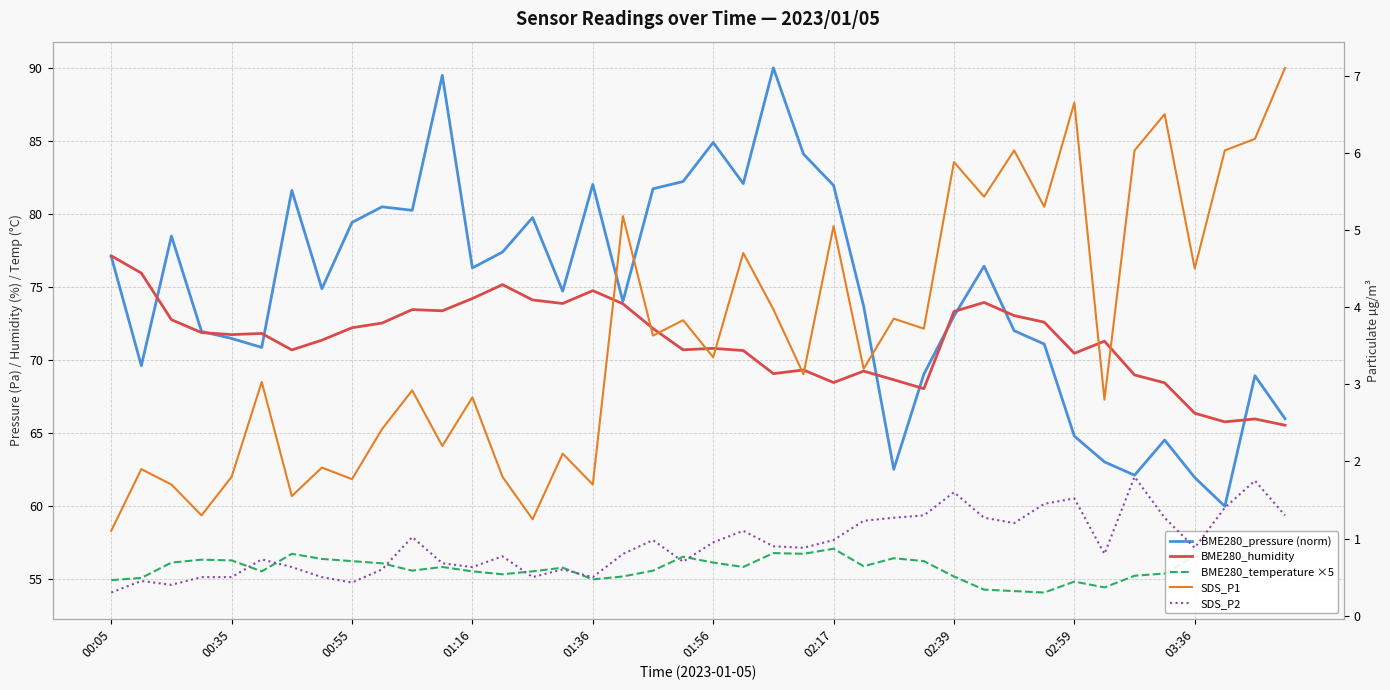

What position from the left is 35?

36